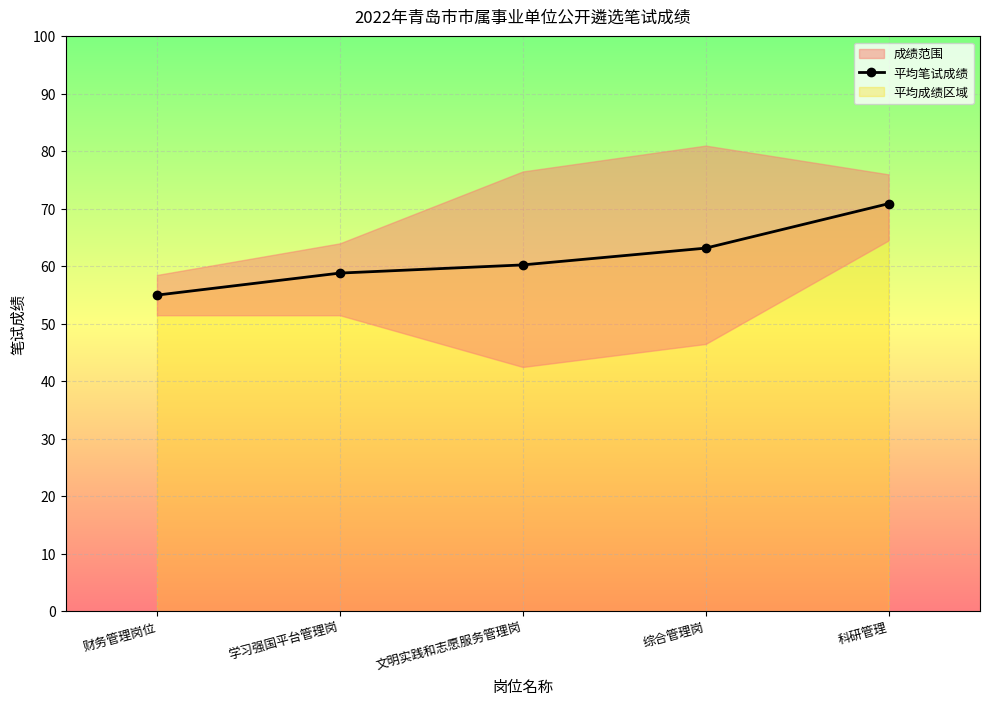

Is it true that the value at 财务管理岗位 is 38.4?

False